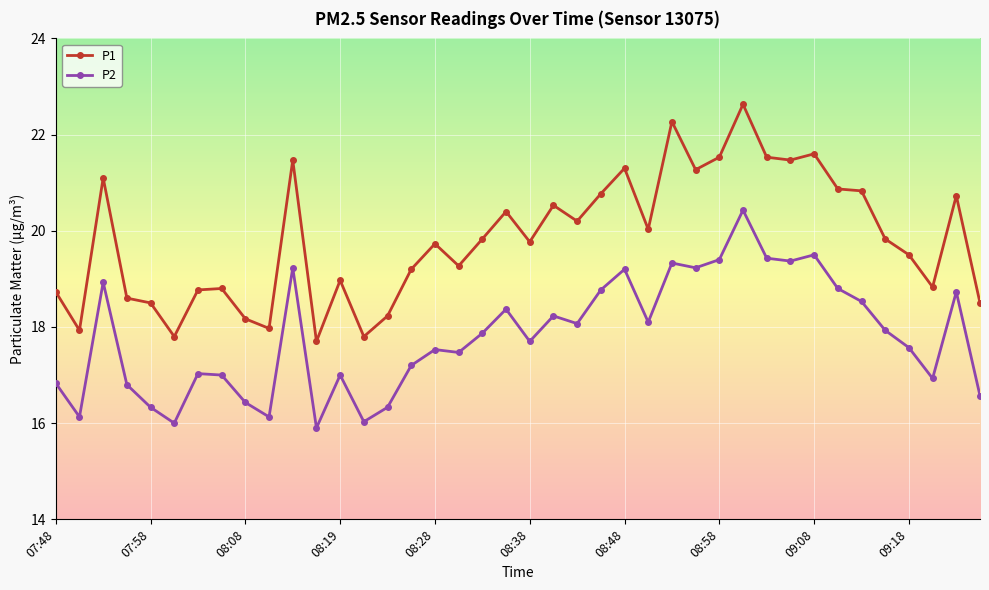

What is the lowest value of the P1 series?

17.7